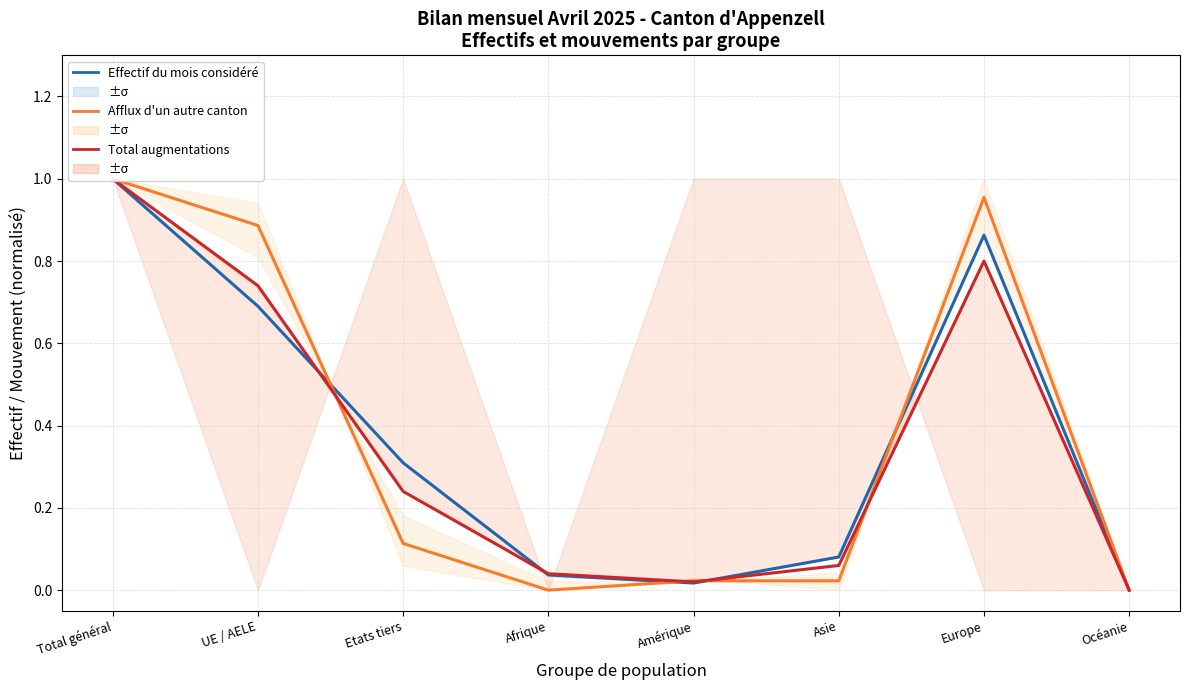

How many interior local peaks does the Effectif du mois considéré series have?

1